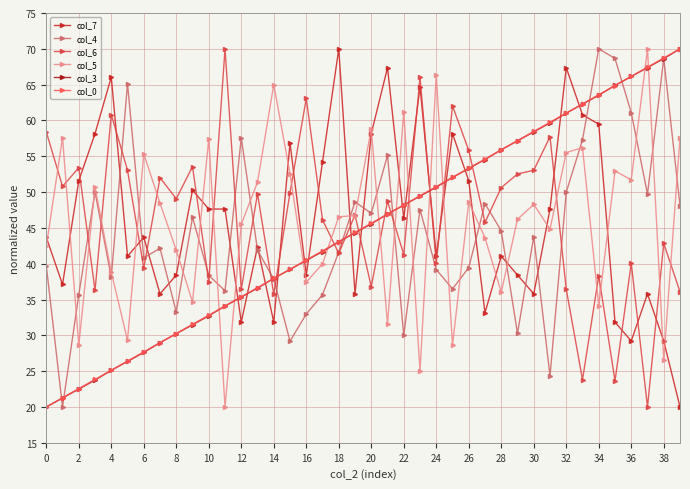

Which series ends up on top after the final intersection of col_6 and col_0?

col_0